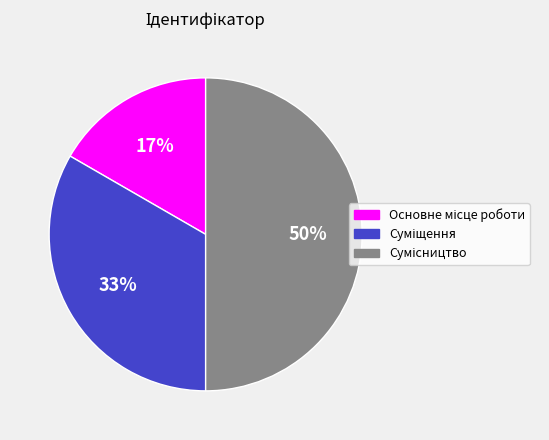

To the nearest percent, what is the average slice percentage?

33%